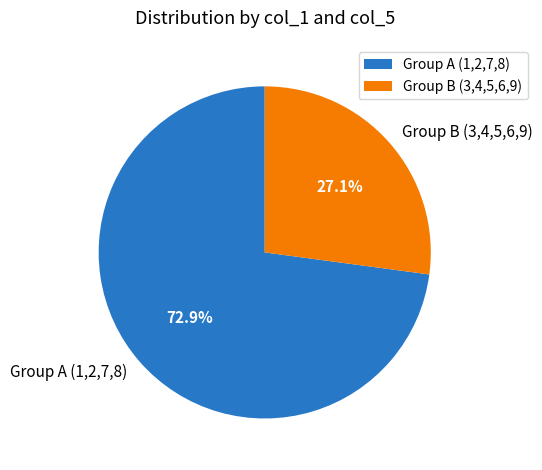

What is the largest slice in the pie chart?

Group A (1,2,7,8)